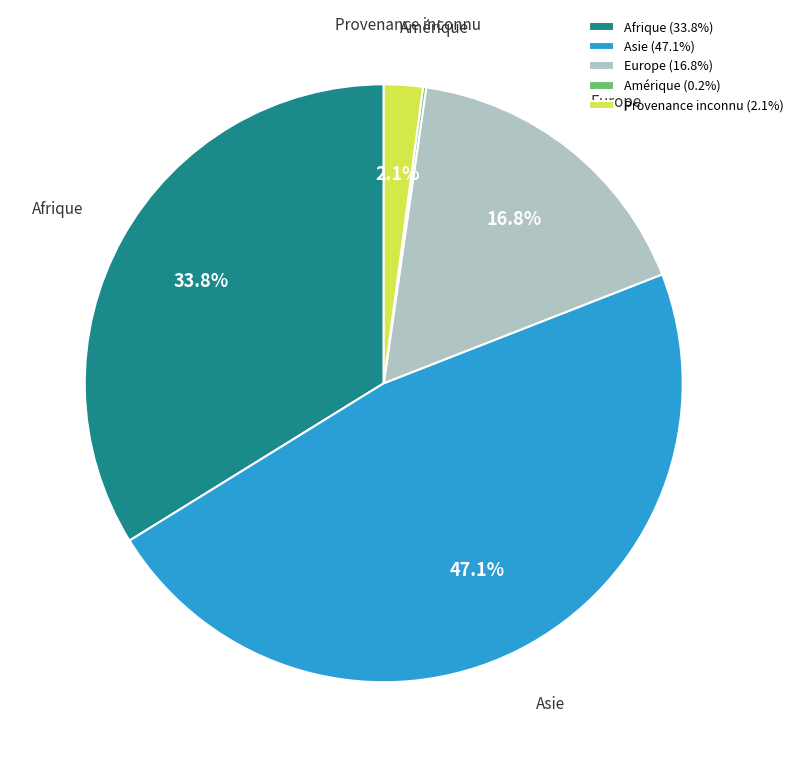

Combined, do Provenance inconnu (2.1%) and Europe (16.8%) account for over 50%?

No